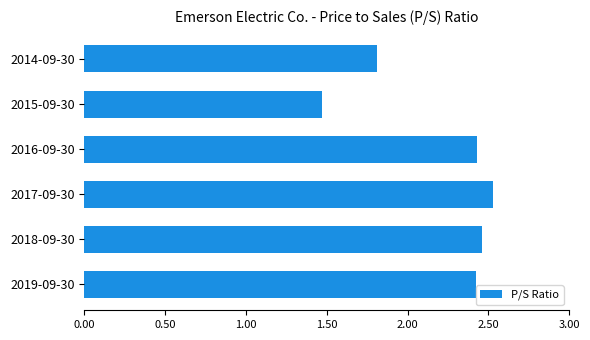

Where is the data nearest to the value 2?

2014-09-30